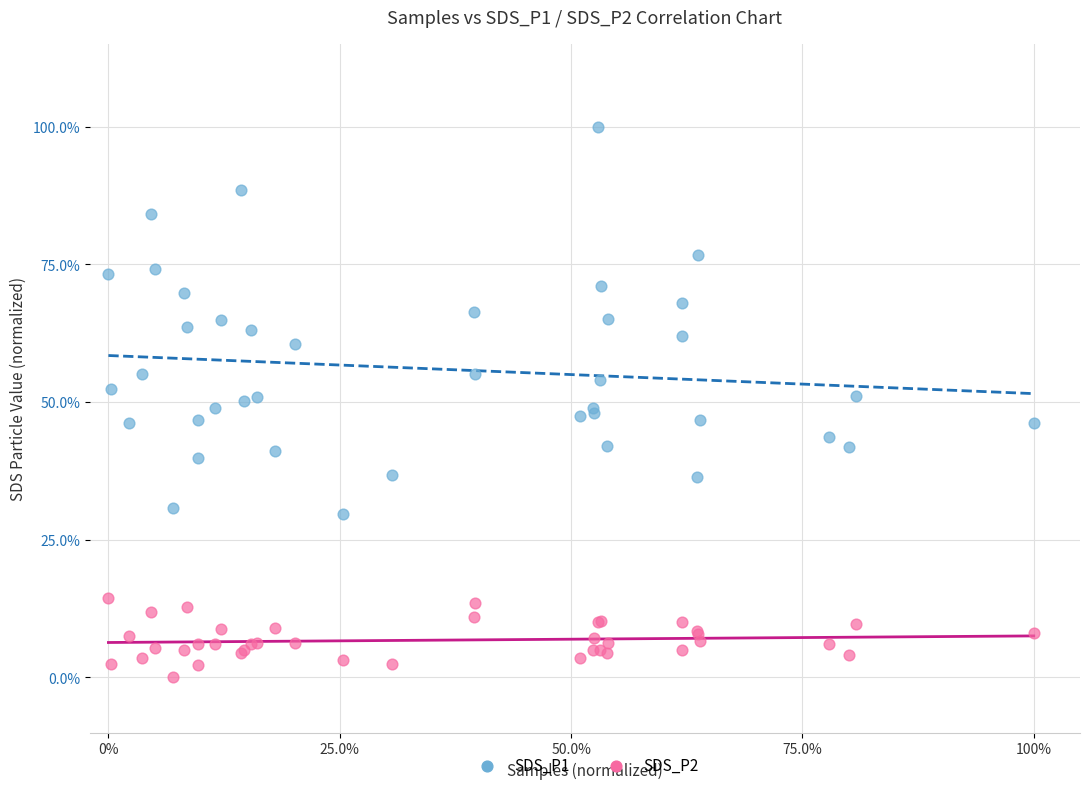

Which series contains the highest Y value?

SDS_P1